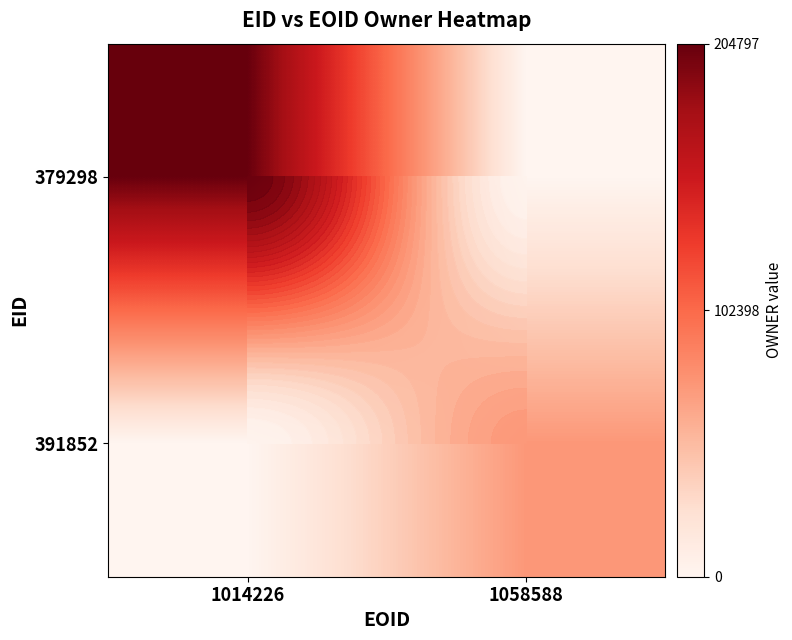

The value of 391852 at 1014226 is 45929. True or false?

False